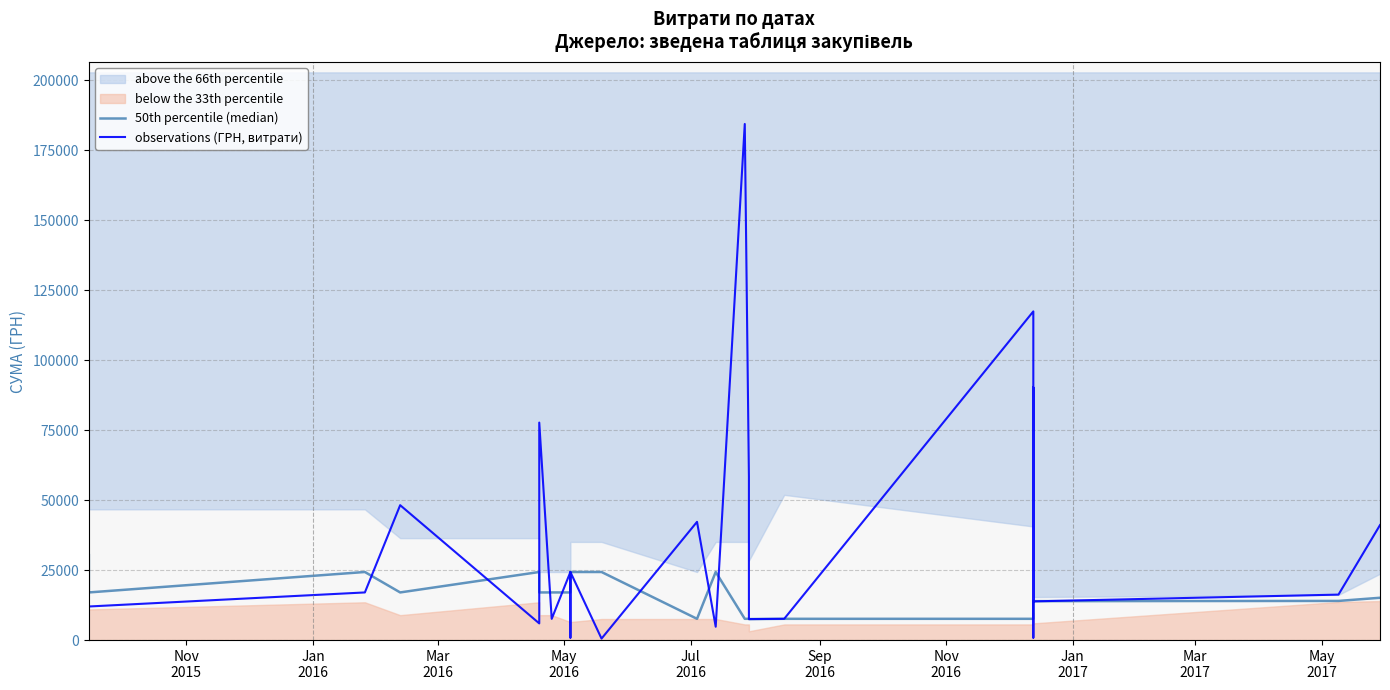

True or false: observations (ГРН, витрати) has a value of 8313.8 at 28.

False